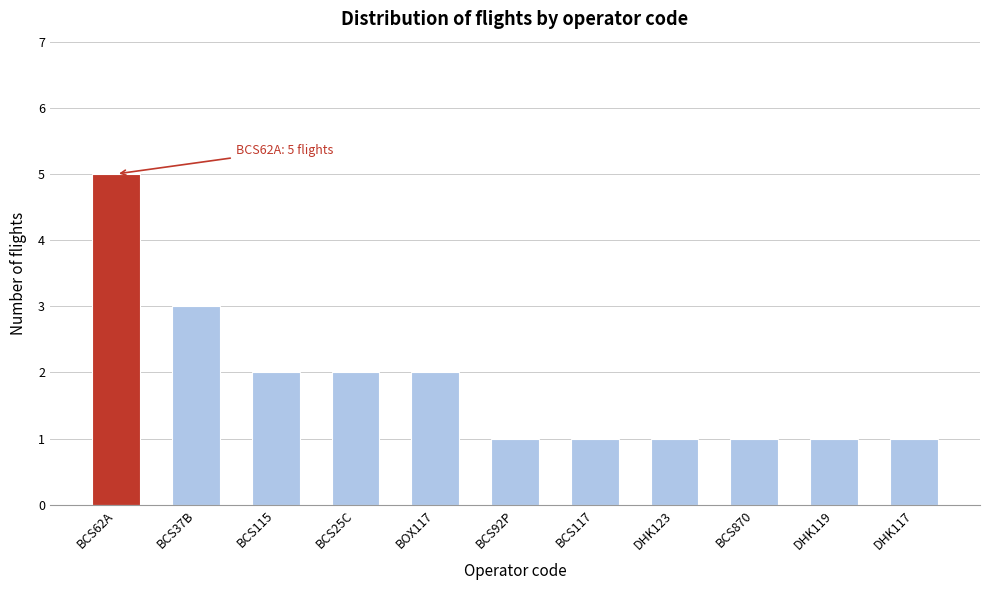

Reading left to right, extract all data points from this chart.

BCS62A=5	BCS37B=3	BCS115=2	BCS25C=2	BOX117=2	BCS92P=1	BCS117=1	DHK123=1	BCS870=1	DHK119=1	DHK117=1